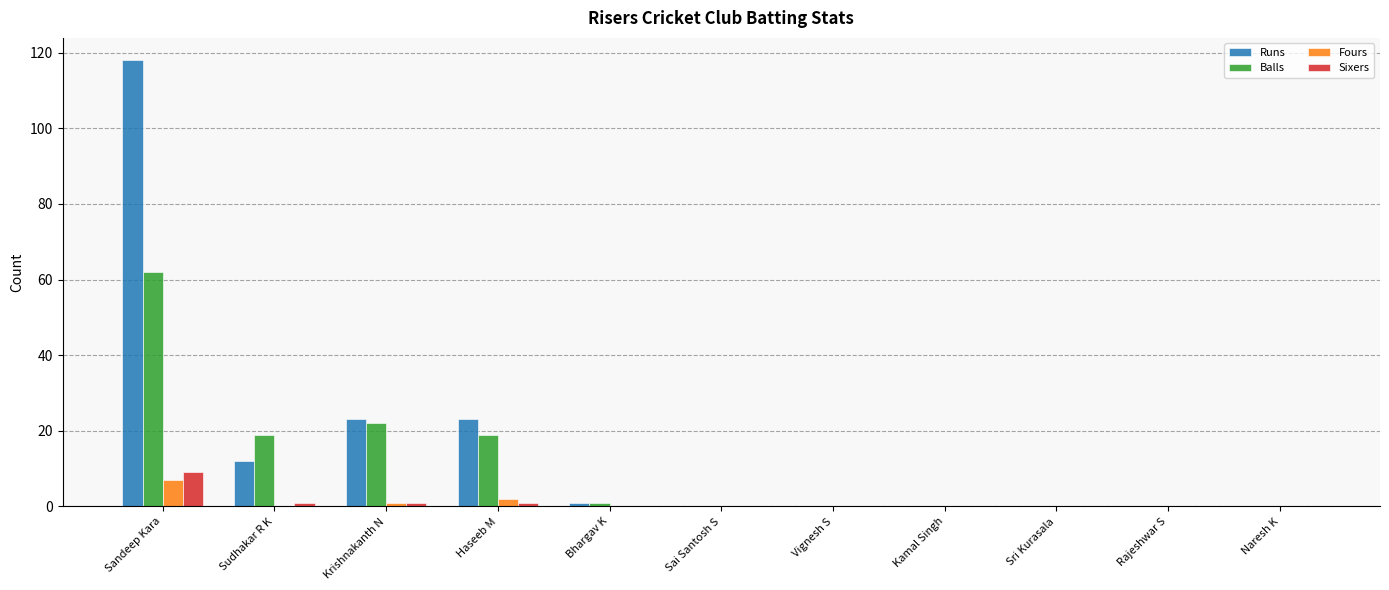

What is the highest value of the Runs series?

118